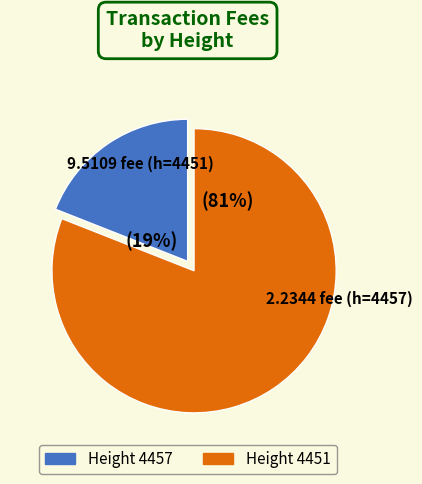

Is there a majority slice in this chart?

Yes